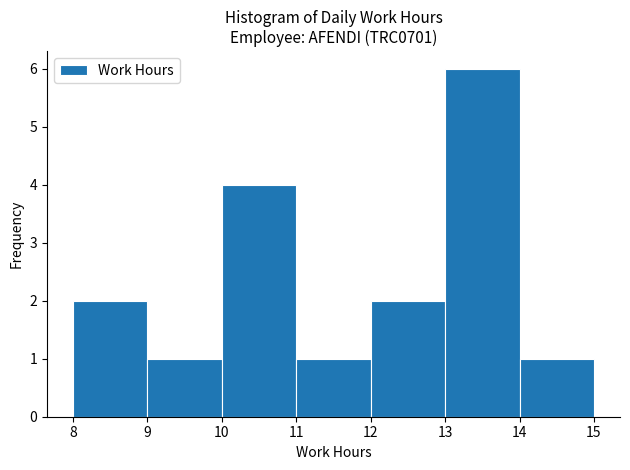

Which range on the x-axis has the tallest bar?

13 to 14